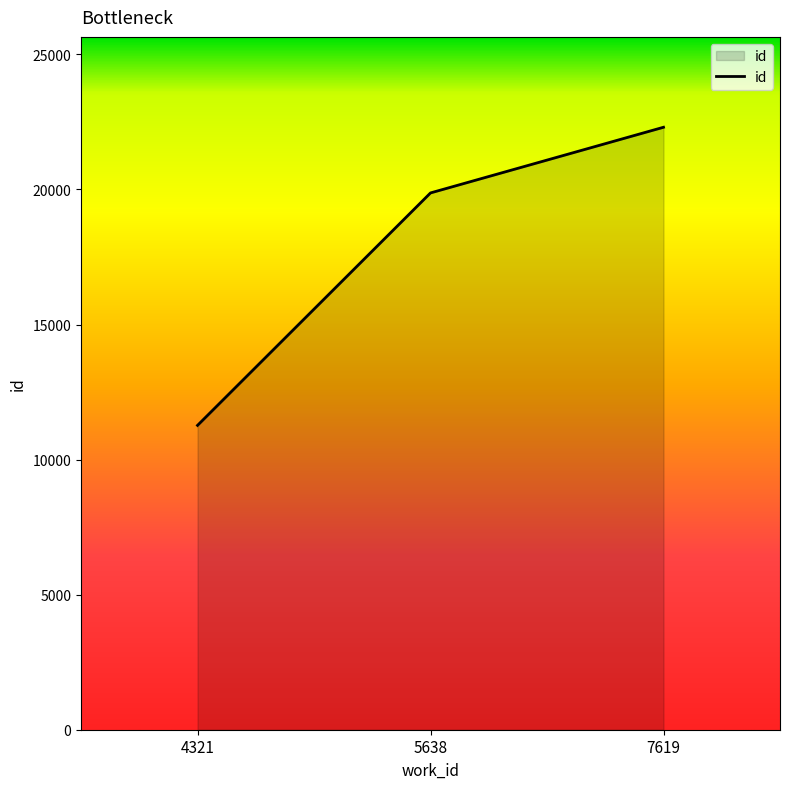

What is the sum of all values?

53442